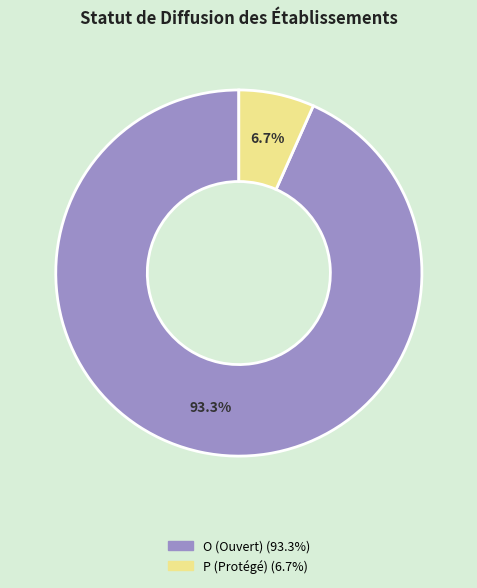

How many segments does this pie chart have?

2